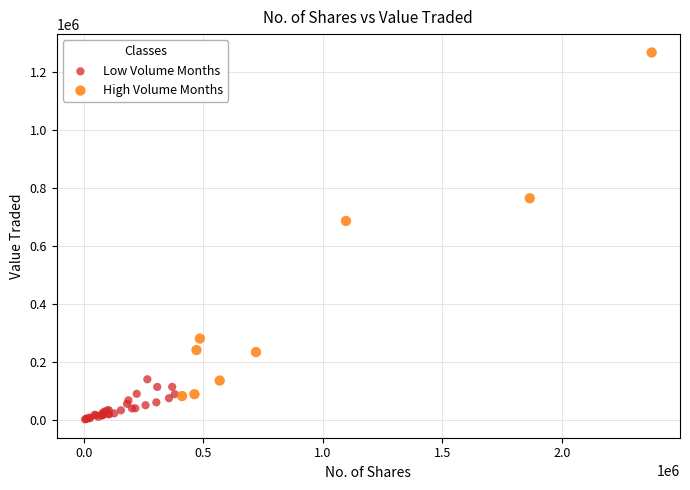

Which series reaches the minimum Y coordinate?

Low Volume Months